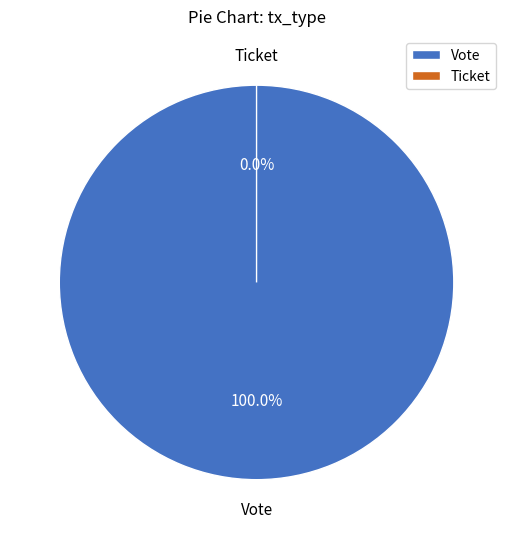

Rank the categories by value from highest to lowest.

Vote, Ticket